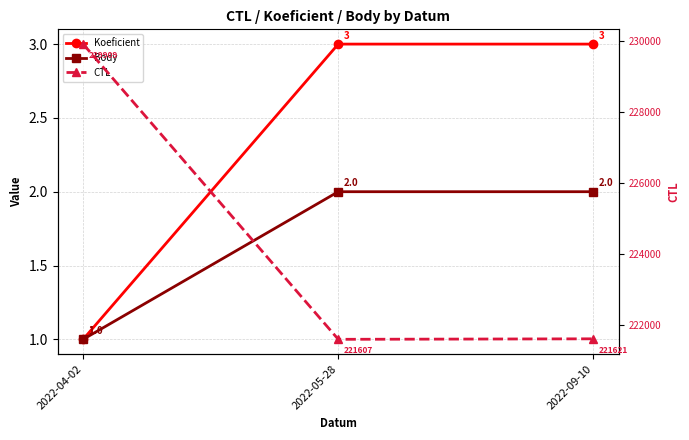

What is the value of the Koeficient point at the 3rd from the left?

3